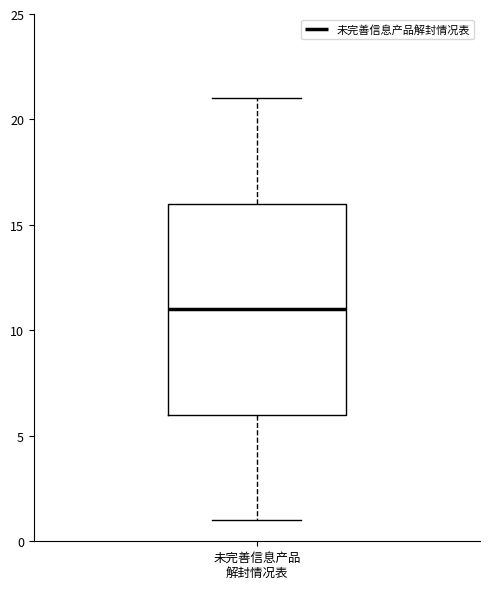

Transcribe this box plot: give where the median line is, the range the box spans, and where the two whiskers end, as read against the y-axis. The values are not printed on the chart, so give them approximately, as read against the axis.

median 11, box 6 to 16, whiskers 1 to 21